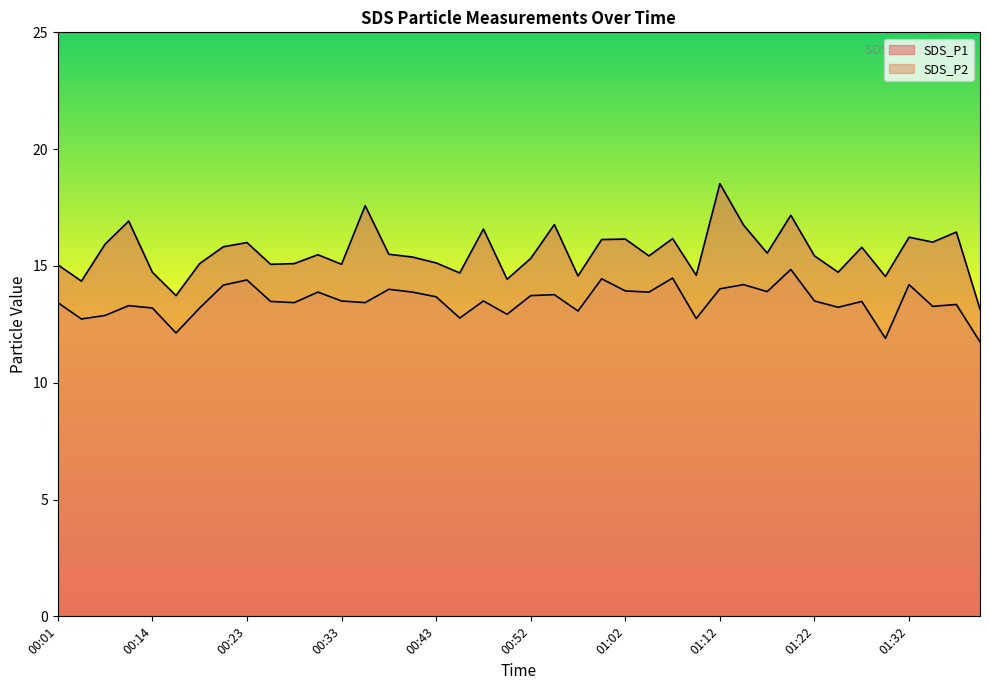

How many values in the SDS_P1 series exceed 15?

30